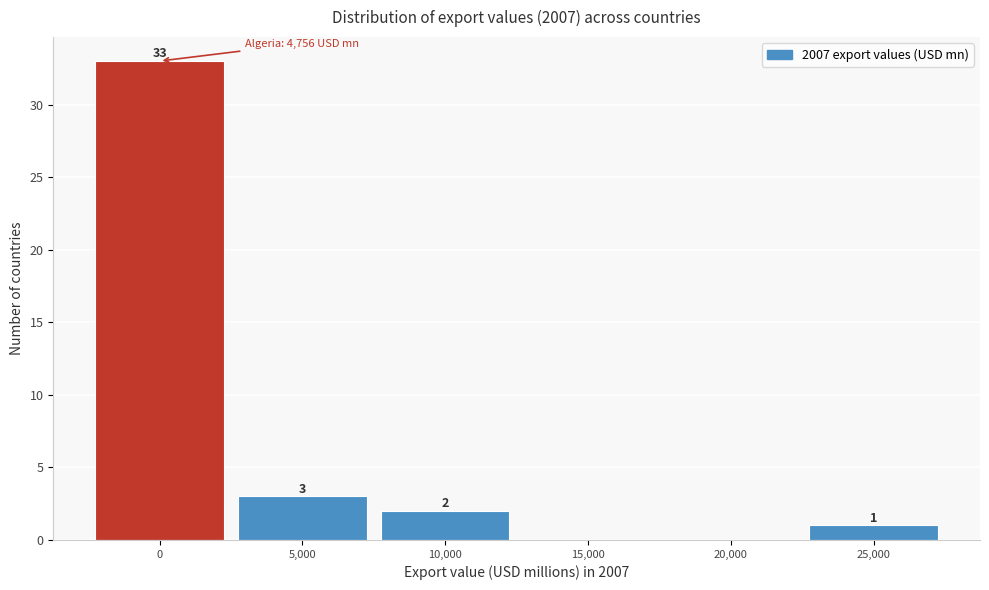

Reading right to left, what are all the values shown in this chart?

25,000=1	20,000=0	15,000=0	10,000=2	5,000=3	0=33